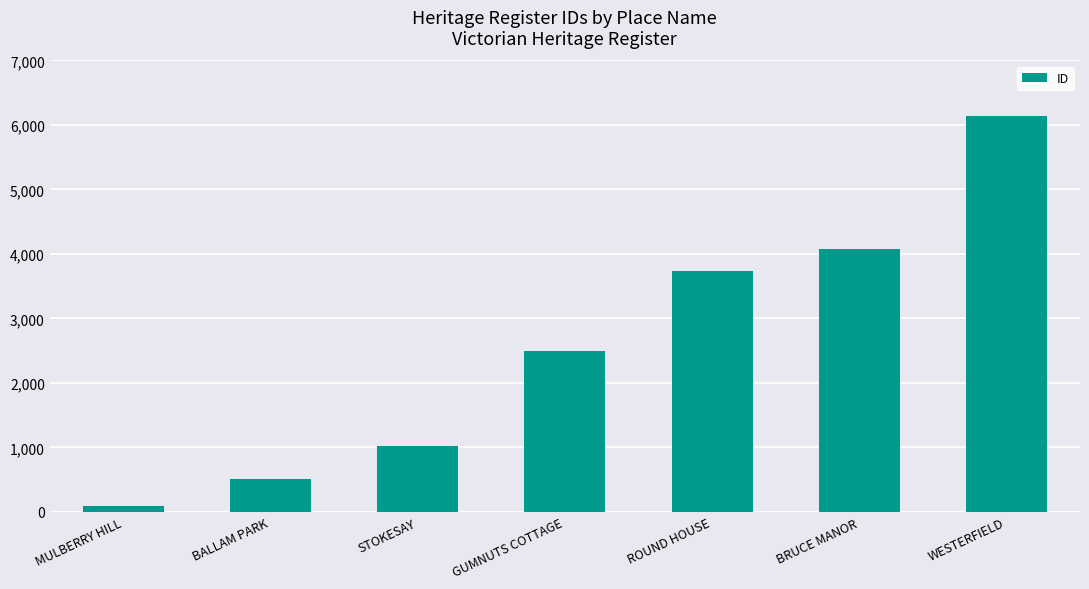

At which category does the chart reach its peak across all series?

WESTERFIELD